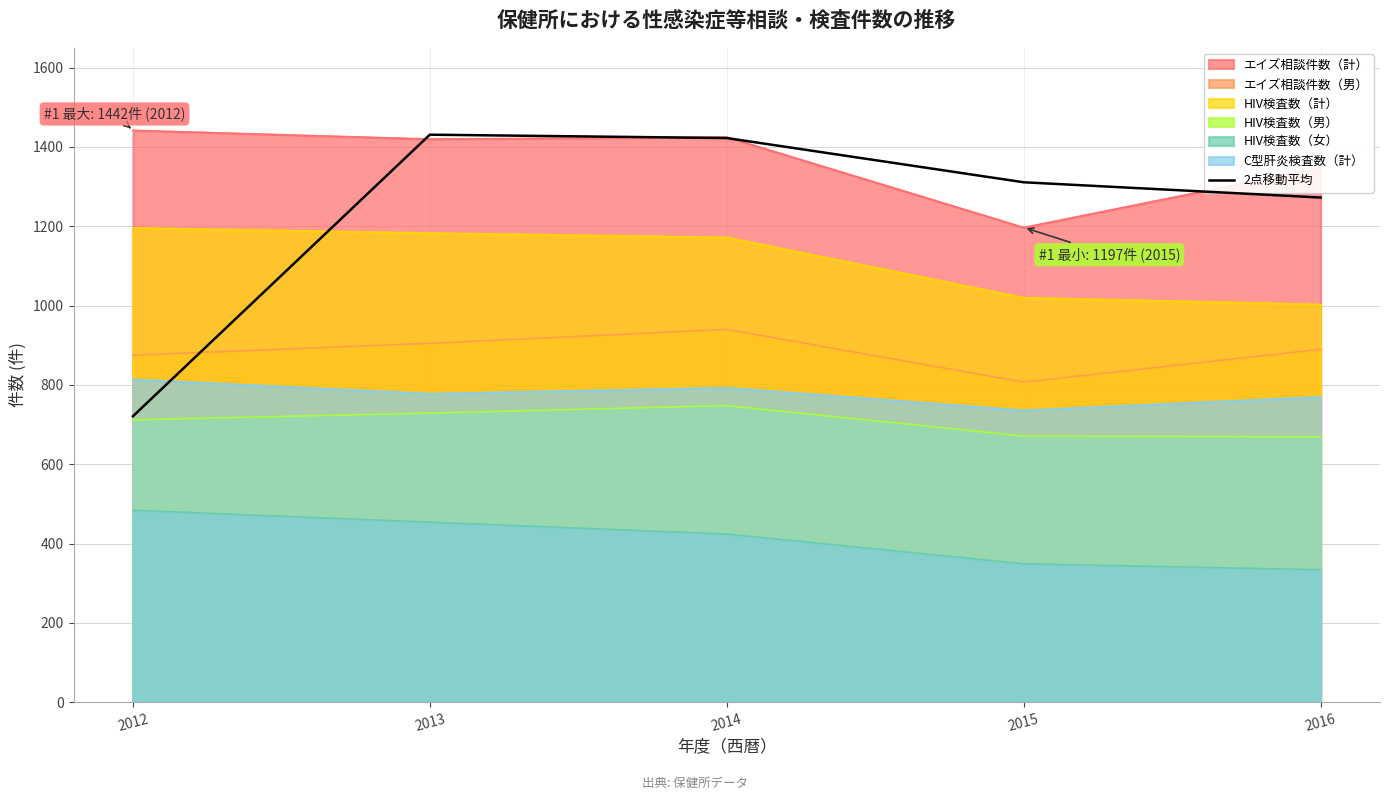

Reading left to right, what are all the values shown in this chart?

2012=721.0	2013=1431.0	2014=1422.5	2015=1311.0	2016=1272.5